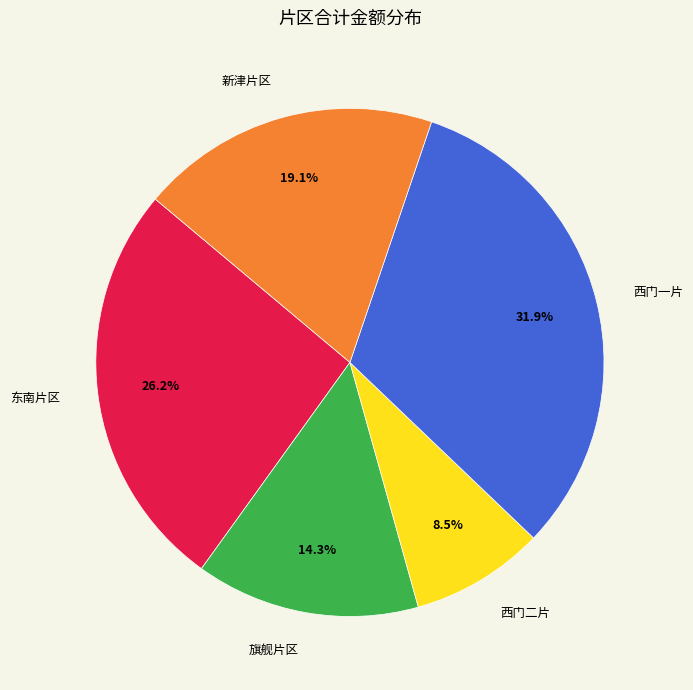

The 西门一片 slice represents 37% of the pie. True or false?

False